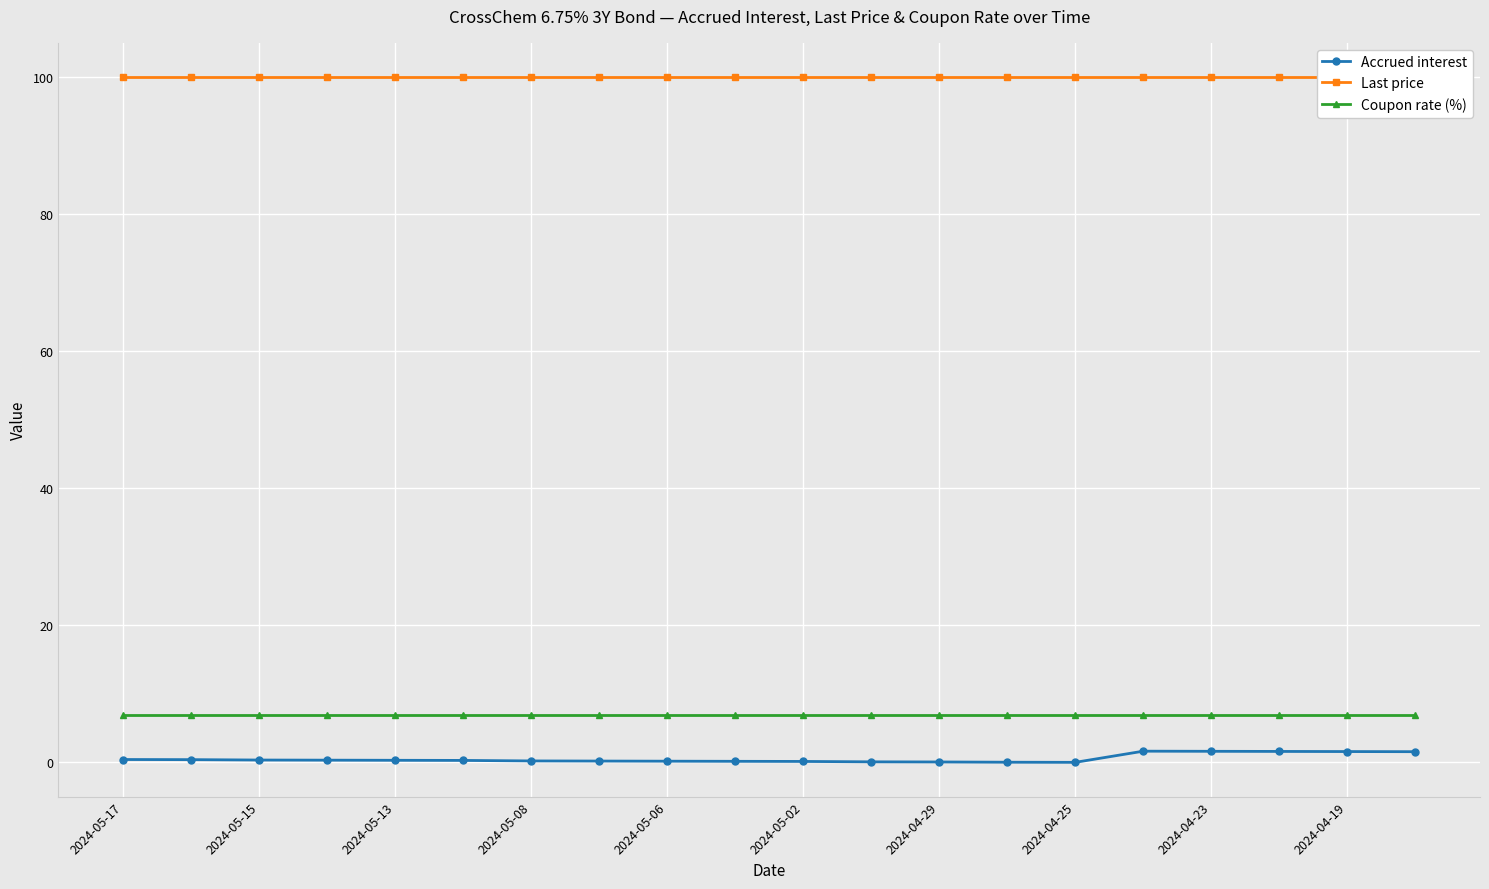

Which series has the largest total across all categories?

Last price